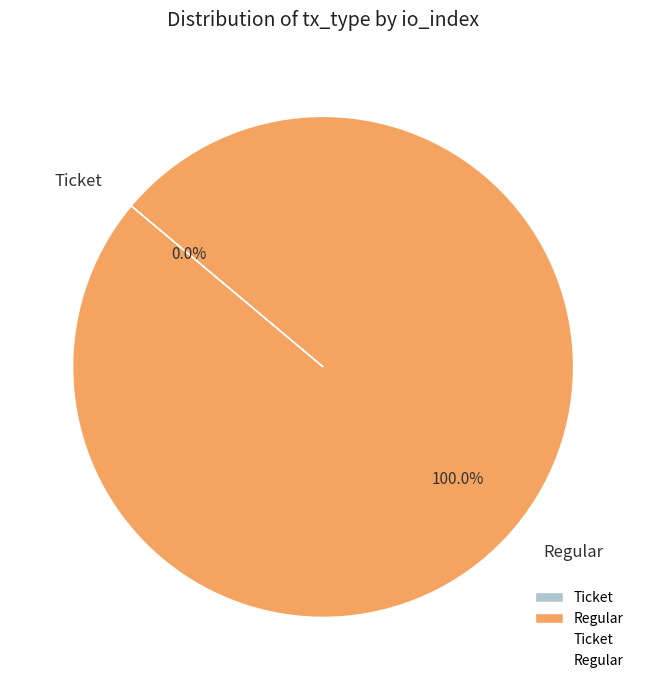

The Regular slice represents 99% of the pie. True or false?

False